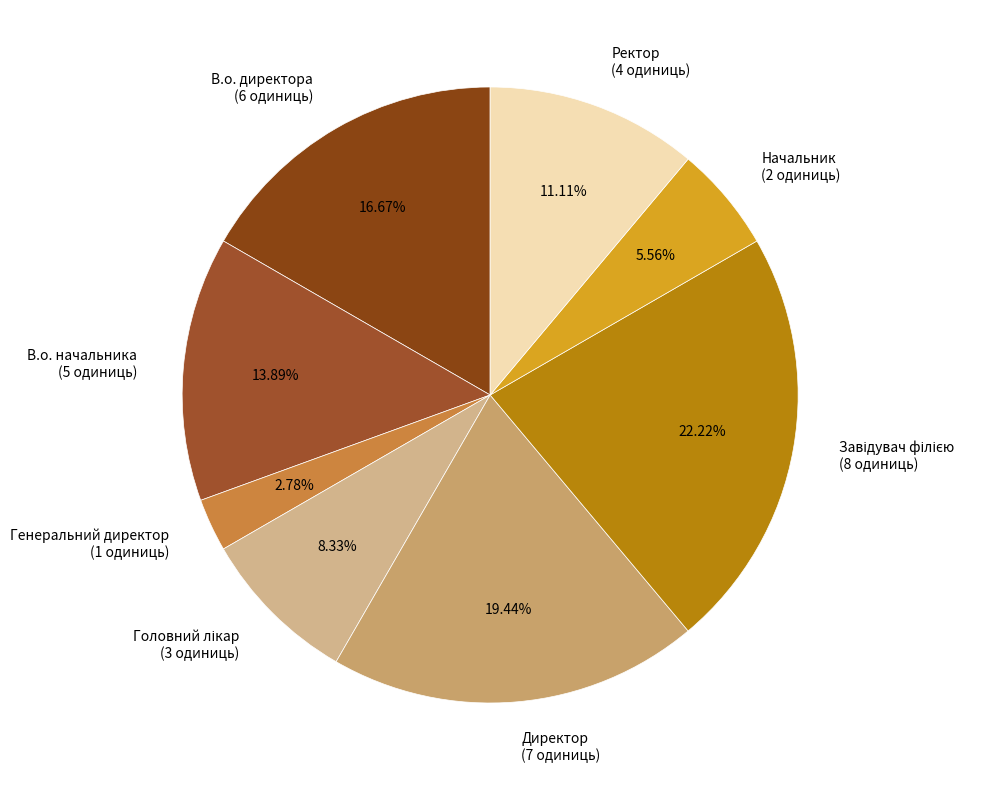

Do В.о. начальника (5 одиниць) and Начальник (2 одиниць) together represent more than half of the pie?

No